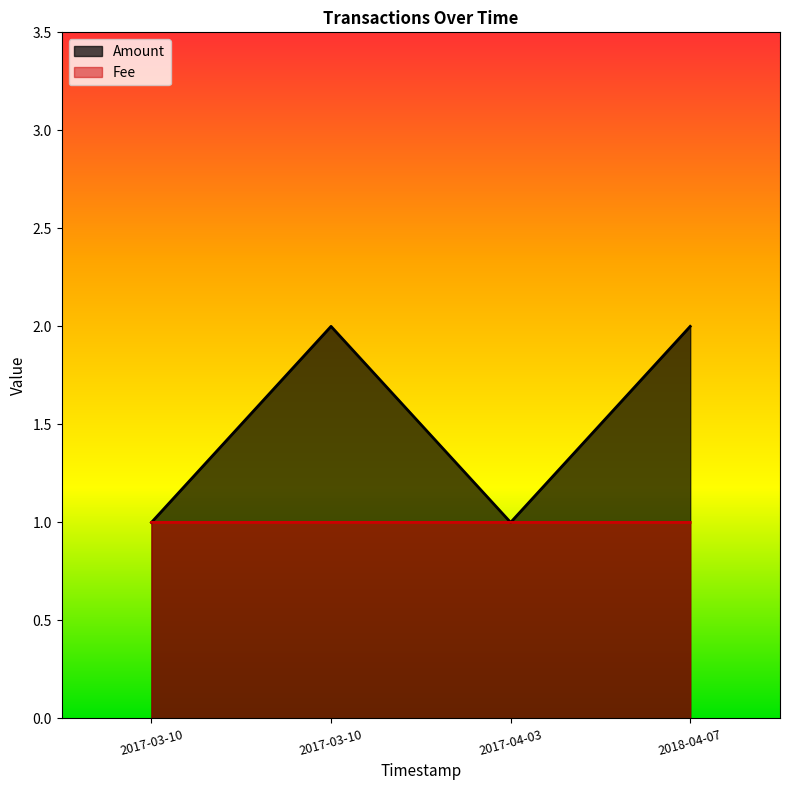

List the series in order of their peak value, highest first.

Amount, Fee